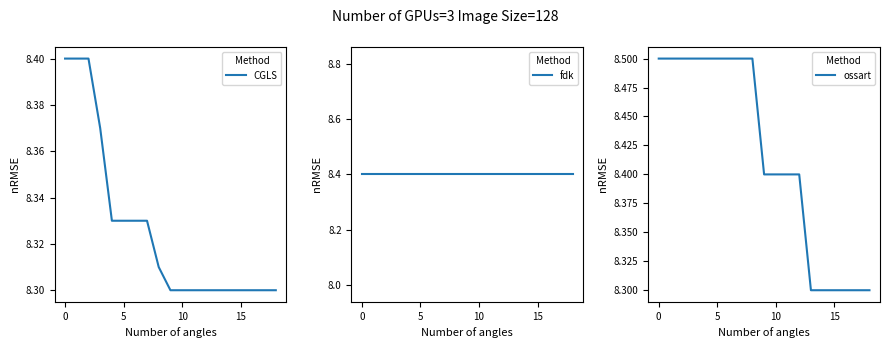

Is this an area chart (filled region under the line)?

No